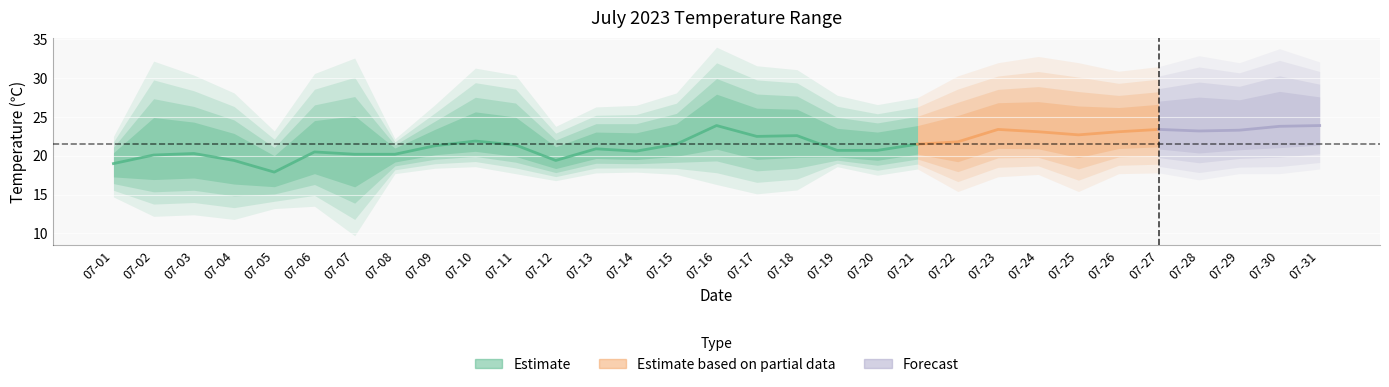

At which label does 最低気温（℃） first exceed 17?

07-08